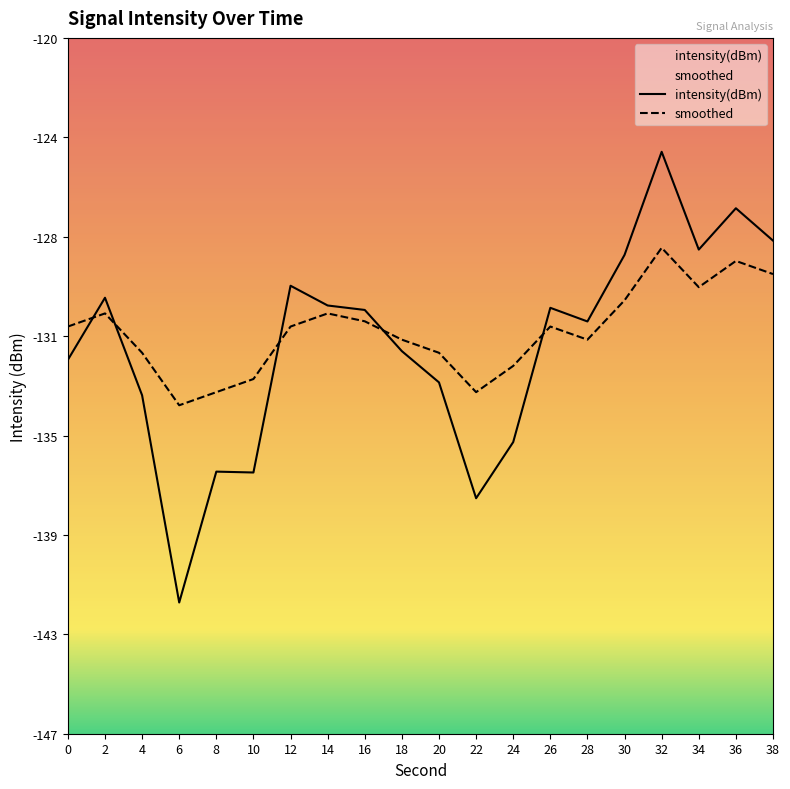

What is the value of the intensity(dBm) point at the 7th from the left?

-129.4